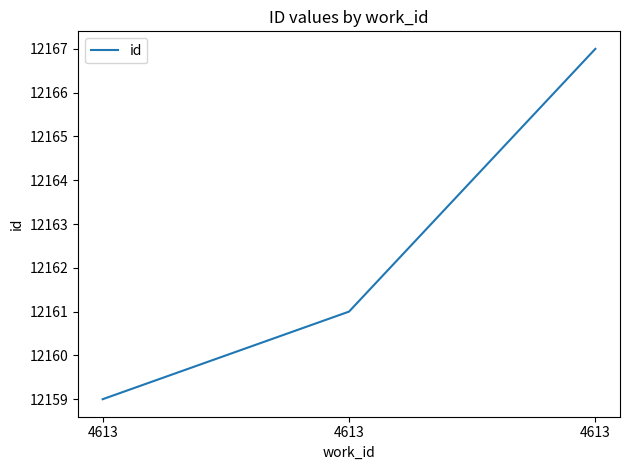

Reading left to right, what are all the values shown in this chart?

12159	12161	12167